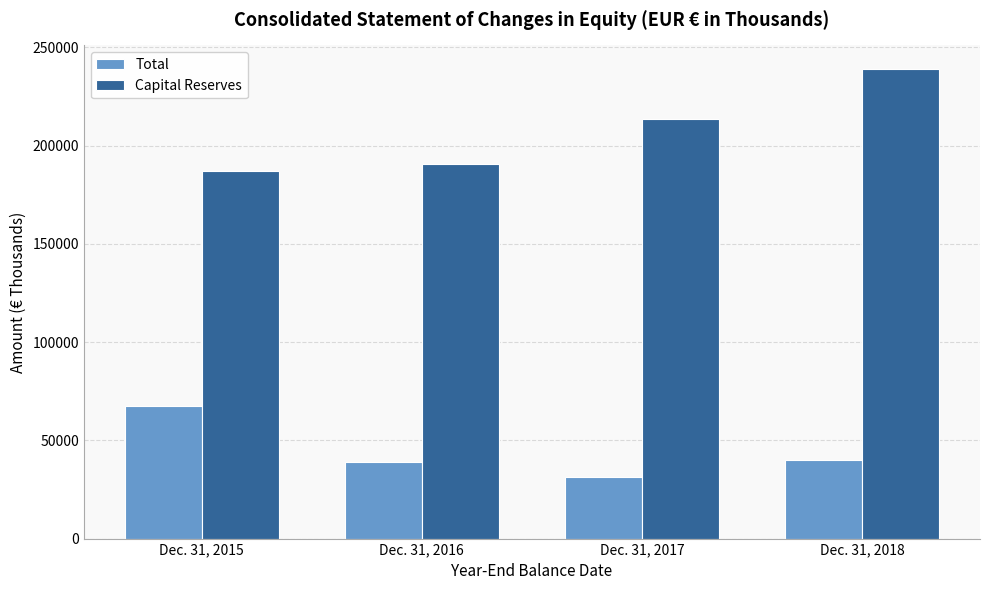

The Total series shows 67274 at Dec. 31, 2015. True or false?

True